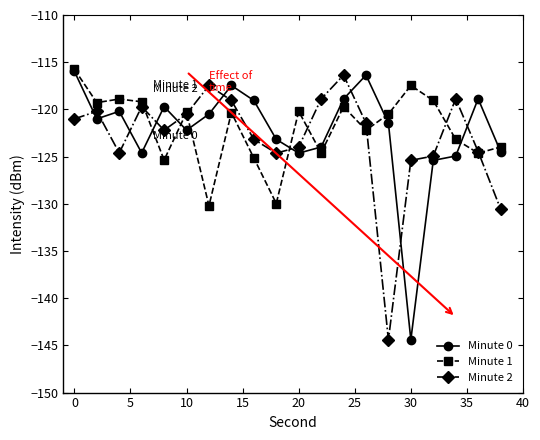

True or false: Minute 2 has more than 1 interior local peaks.

True